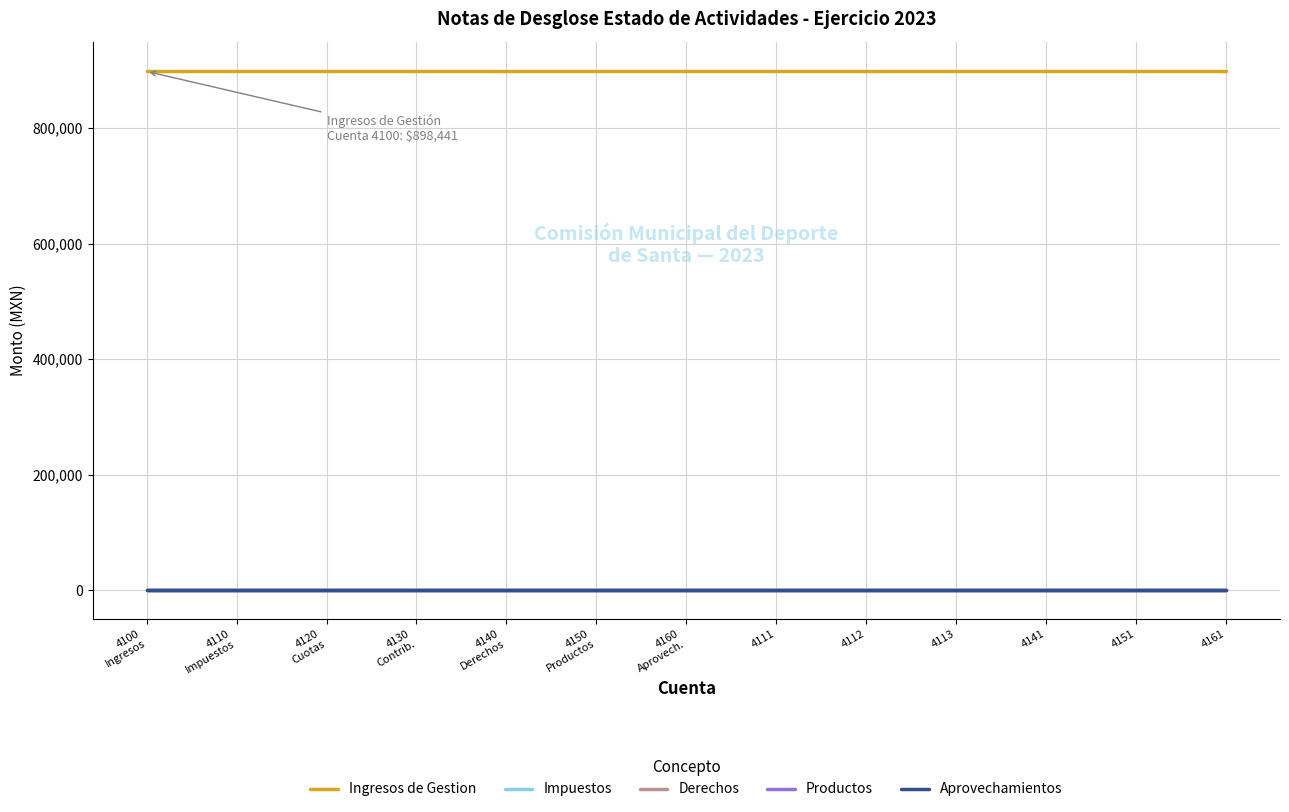

What position from the left is 4110
Impuestos?

2